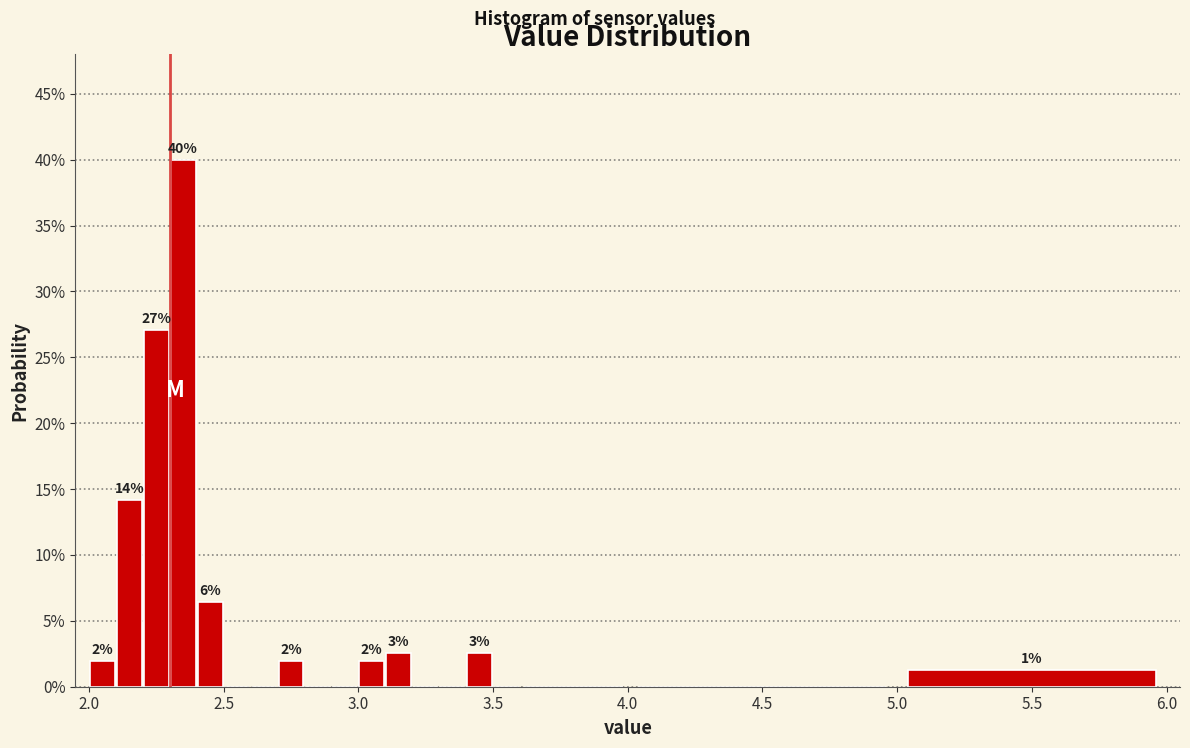

Around what value on the x-axis is the tallest bar? Give the approximate position of its centre, as read against the axis.

2.35